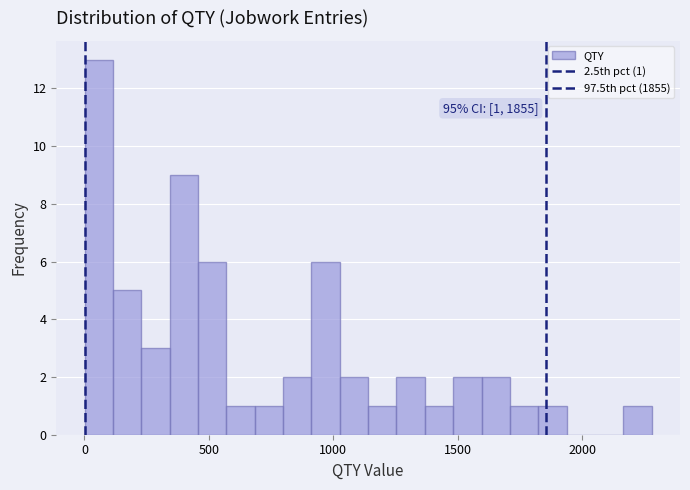

Around what value on the x-axis is the tallest bar? Give the approximate position of its centre, as read against the axis.

50